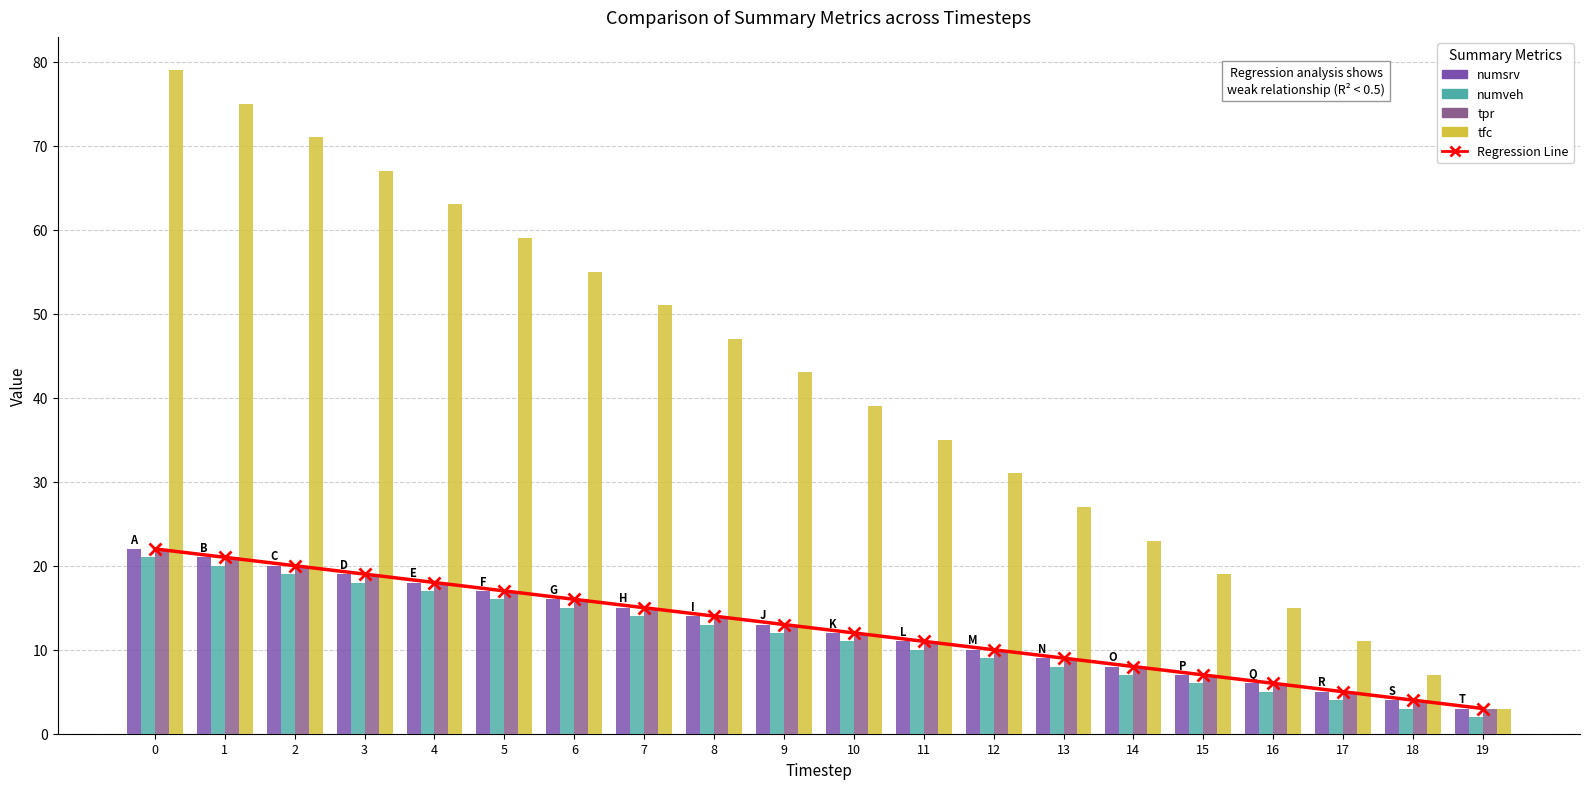

At how many categories does at least one series exceed 64?

4